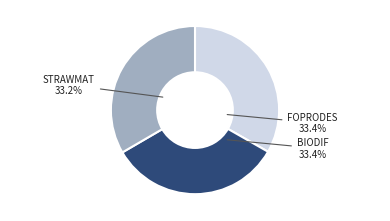

Between BIODIF and FOPRODES, which is larger?

BIODIF